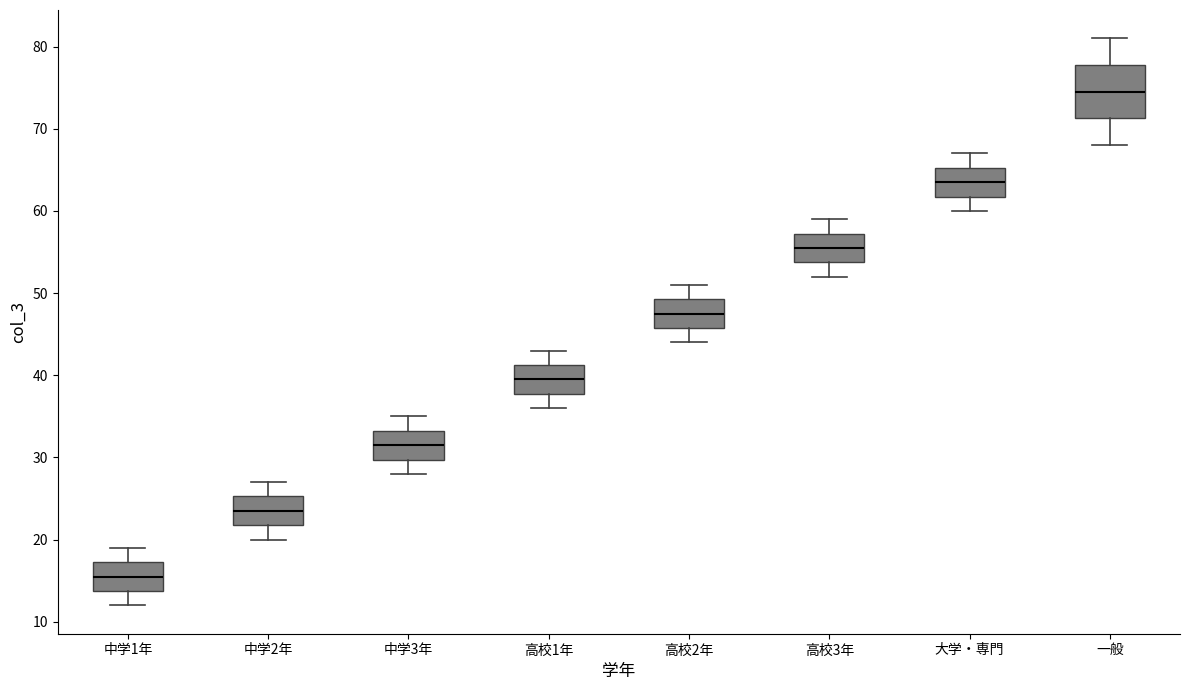

Reading left to right, read every box against the y-axis: the position of its median line, the range the box covers, and the ends of its whiskers. The values are not printed on the chart, so give them approximately, as read against the axis.

中学1年: median 16, box 14 to 17, whiskers 12 to 19
中学2年: median 24, box 22 to 25, whiskers 20 to 27
中学3年: median 32, box 30 to 33, whiskers 28 to 35
高校1年: median 40, box 38 to 41, whiskers 36 to 43
高校2年: median 48, box 46 to 49, whiskers 44 to 51
高校3年: median 56, box 54 to 57, whiskers 52 to 59
大学・専門: median 64, box 62 to 65, whiskers 60 to 67
一般: median 75, box 71 to 78, whiskers 68 to 81